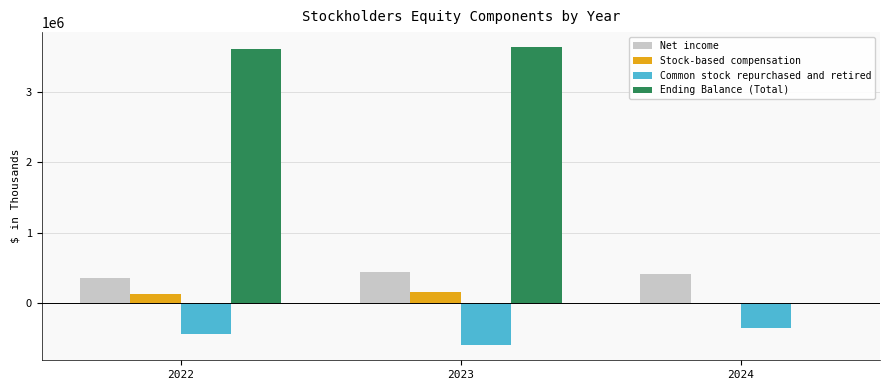

Is the value of Net income at 2023 greater than the value of Stock-based compensation at 2023?

Yes